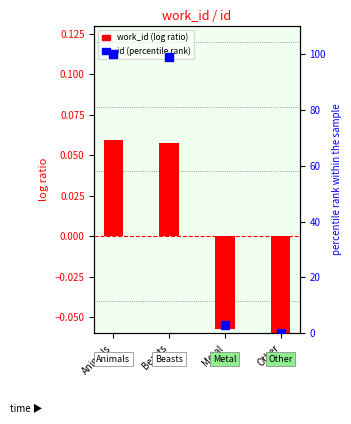

What is the total value across all series at Other?

-0.1